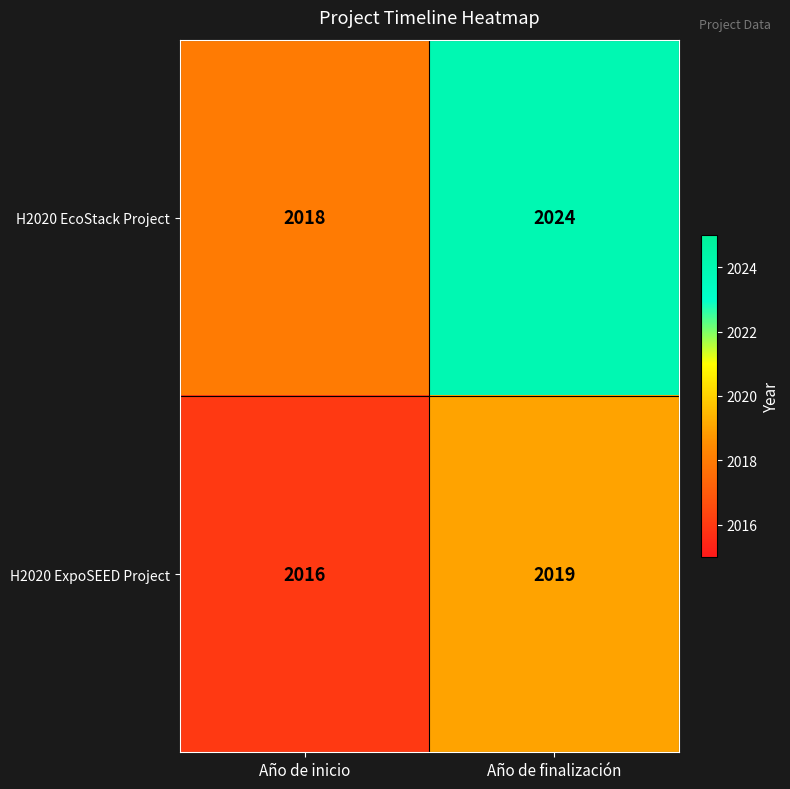

Reading left to right, transcribe all the data shown in this chart.

H2020 EcoStack Project: 2018	2024
H2020 ExpoSEED Project: 2016	2019